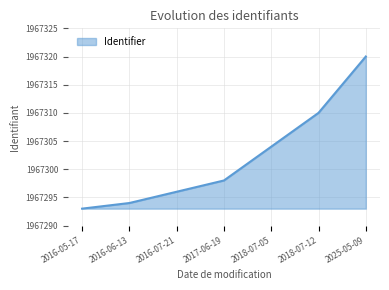

Count the number of data series in this chart.

1